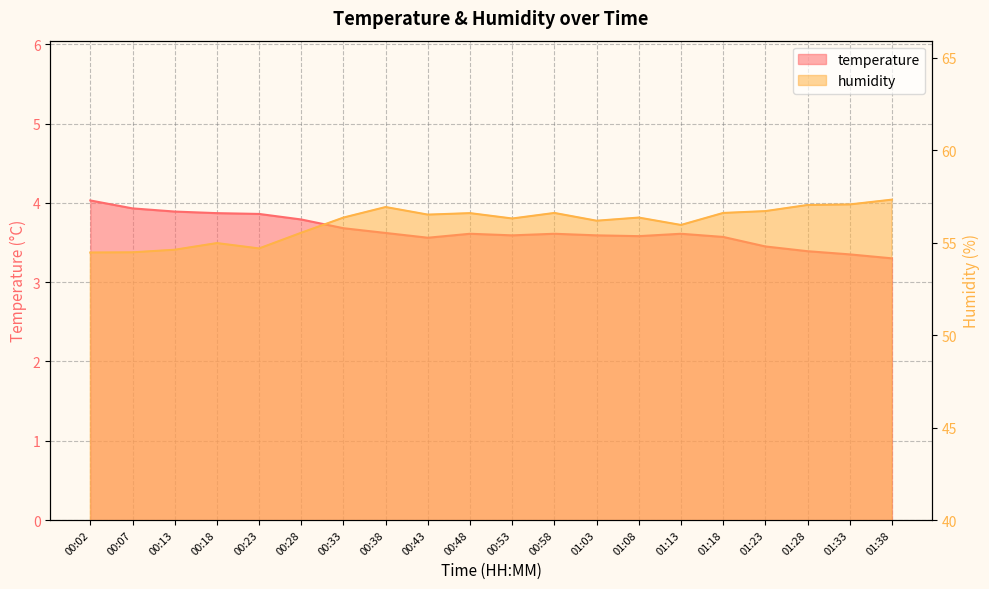

What is the maximum value shown in the chart?

57.3